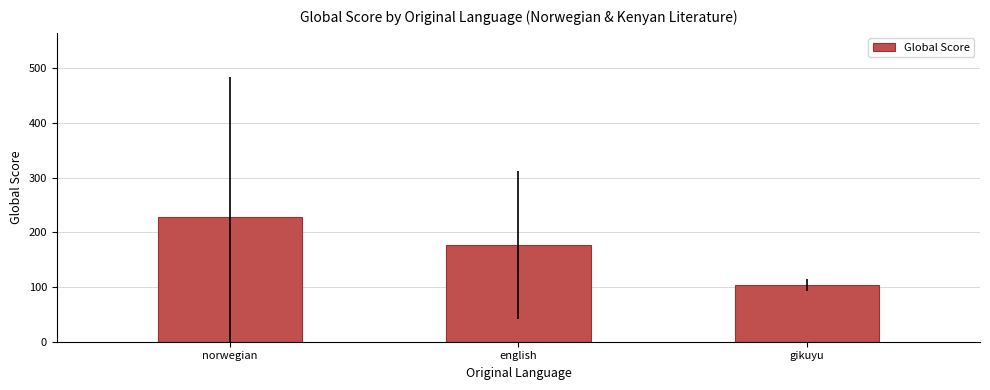

What is the value of the 2nd bar from the left?

176.5